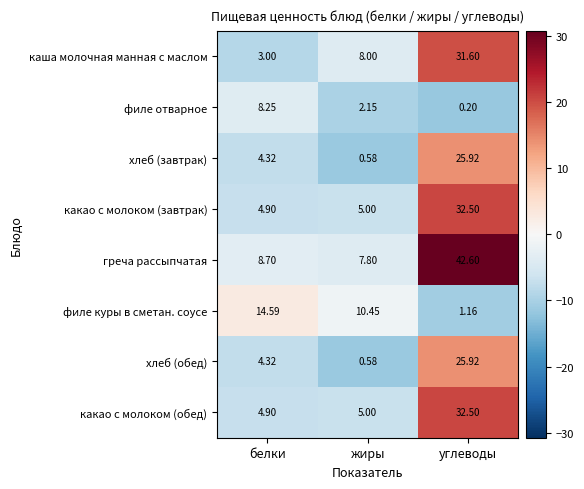

Which series has the largest total across all categories?

греча рассыпчатая